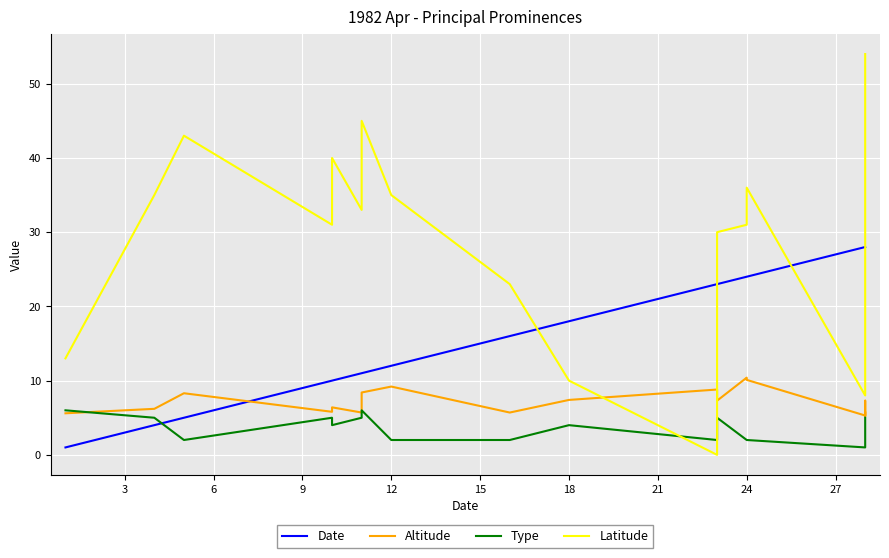

Reading left to right, extract all data points from this chart.

Date: 1.0	4.0	5.0	10.0	10.0	11.0	11.0	12.0	16.0	18.0	23.0	23.0	24.0	24.0	28.0	28.0	28.0	28.0
Altitude: 5.6	6.2	8.3	5.8	6.4	5.7	8.4	9.2	5.7	7.4	8.8	7.3	10.4	10.1	5.3	7.3	5.2	5.7
Type: 6.0	5.0	2.0	5.0	4.0	5.0	6.0	2.0	2.0	4.0	2.0	5.0	2.0	2.0	1.0	2.0	4.0	5.0
Latitude: 13.0	35.0	43.0	31.0	40.0	33.0	45.0	35.0	23.0	10.0	0.0	30.0	31.0	36.0	8.0	23.0	49.0	54.0